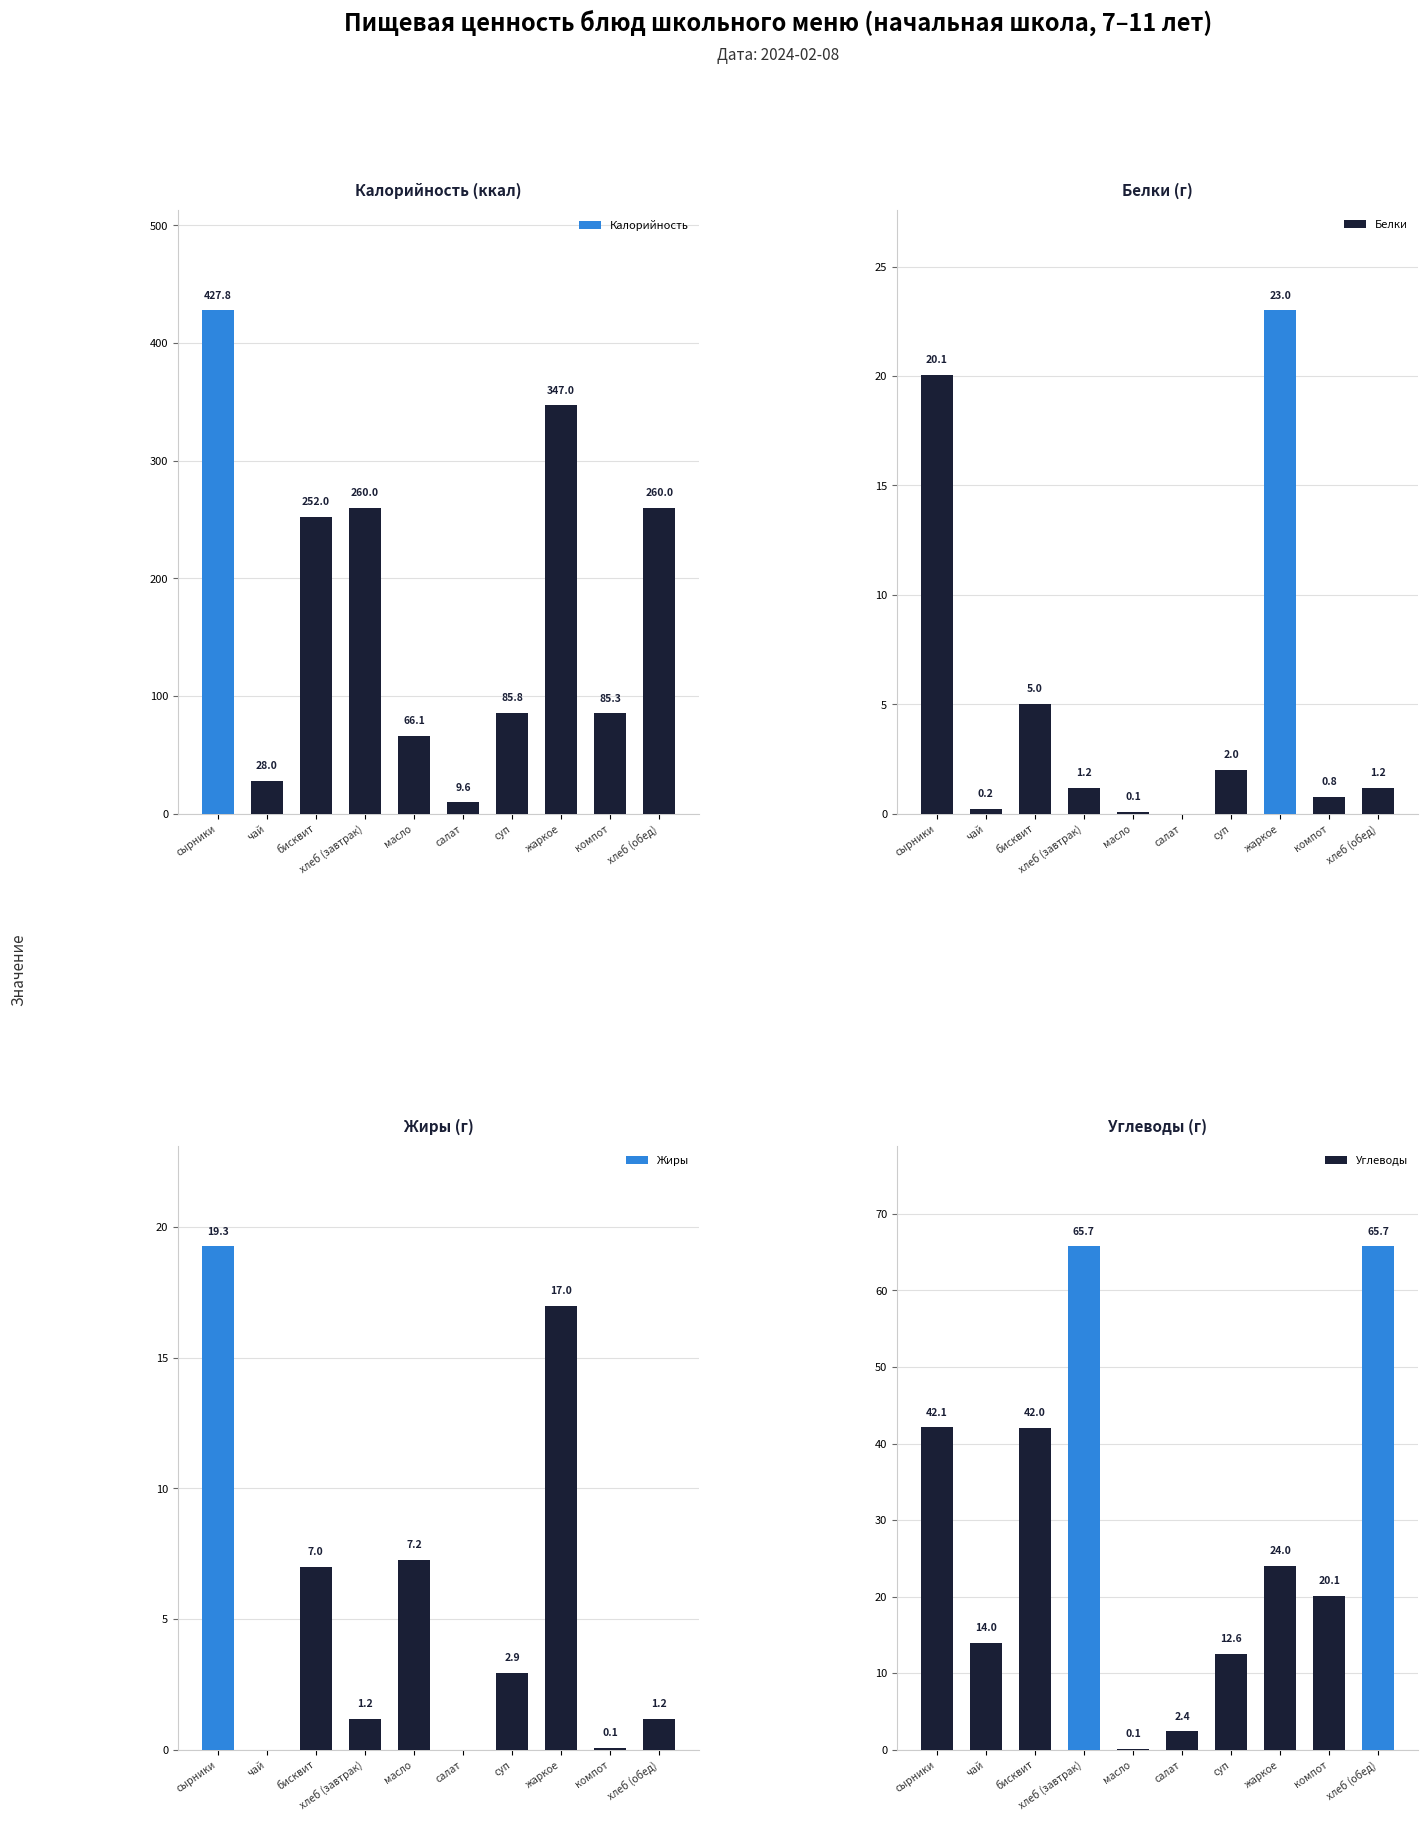

Is the value of Белки at масло greater than the value of Углеводы at сырники?

No